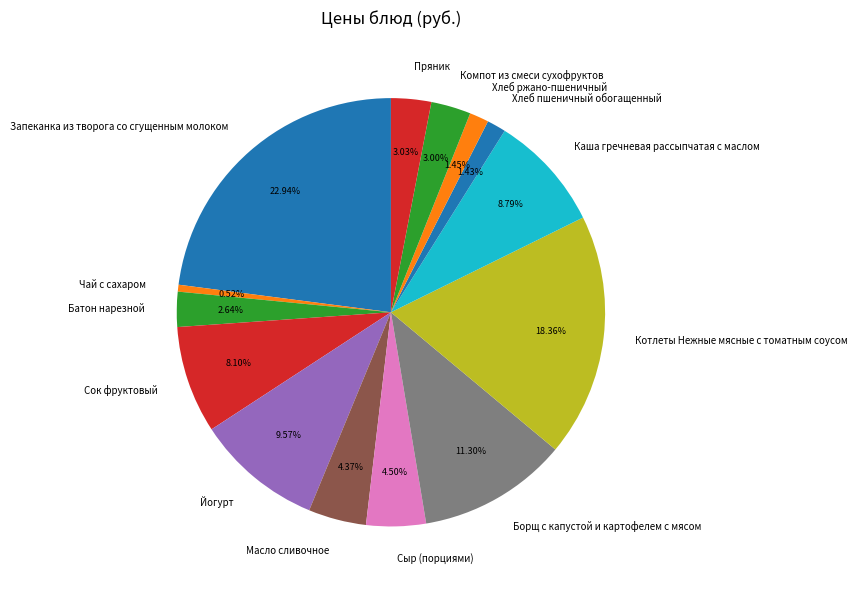

Is there any slice that represents more than half of the pie?

No